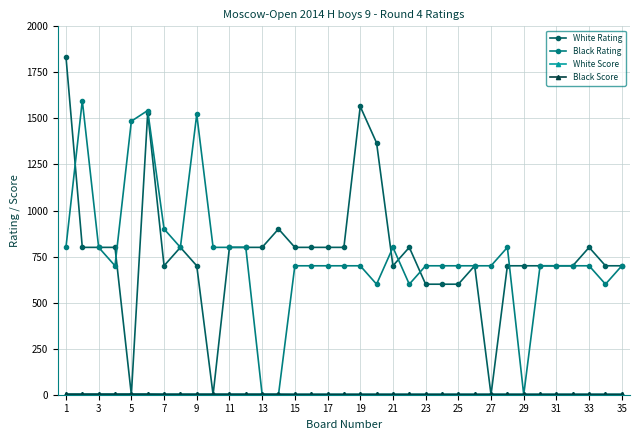

What is the value of the White Rating point at the 13th from the left?

800.0